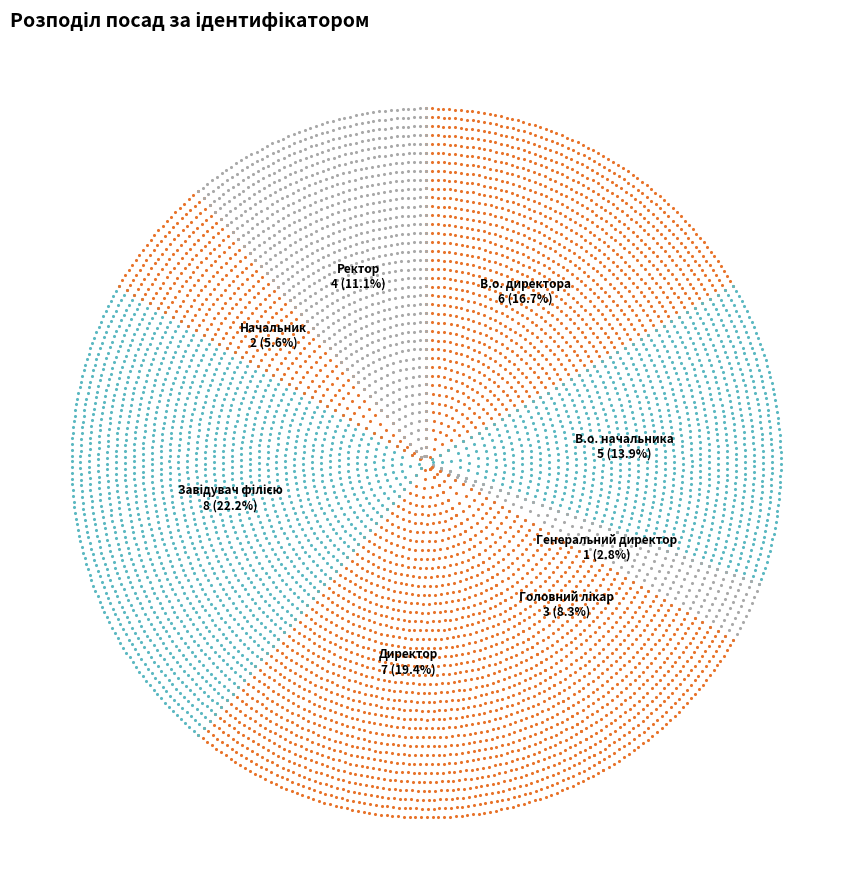

To the nearest percent, what portion does Завідувач філією represent?

22%